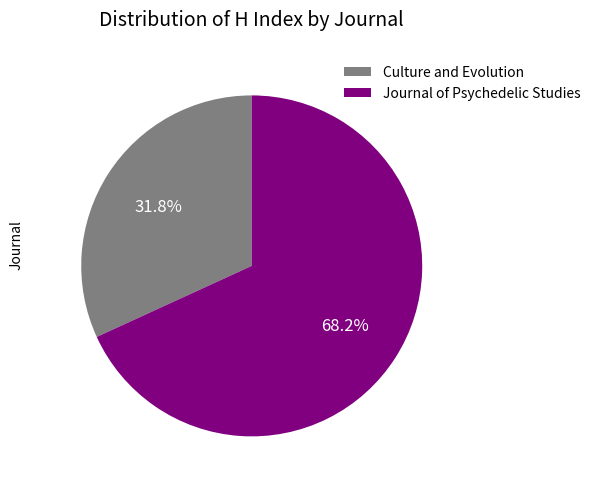

Is there a majority slice in this chart?

Yes